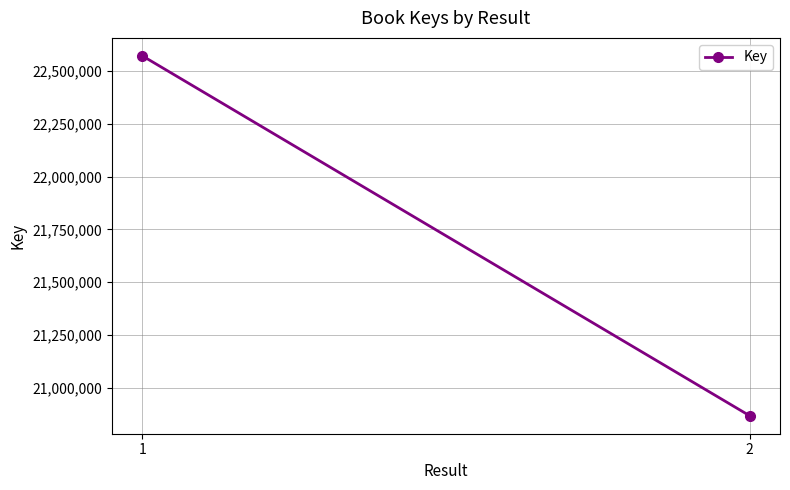

Reading left to right, transcribe all the data shown in this chart.

22571494	20866912